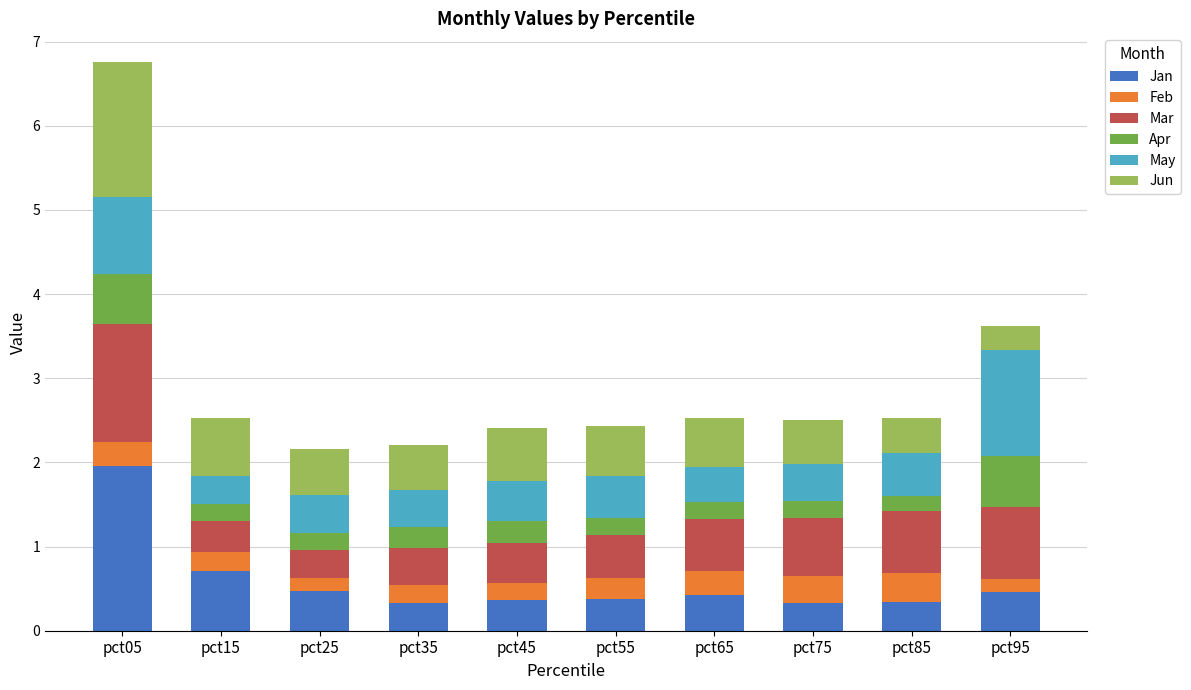

What is the total value across all series at pct15?

2.5